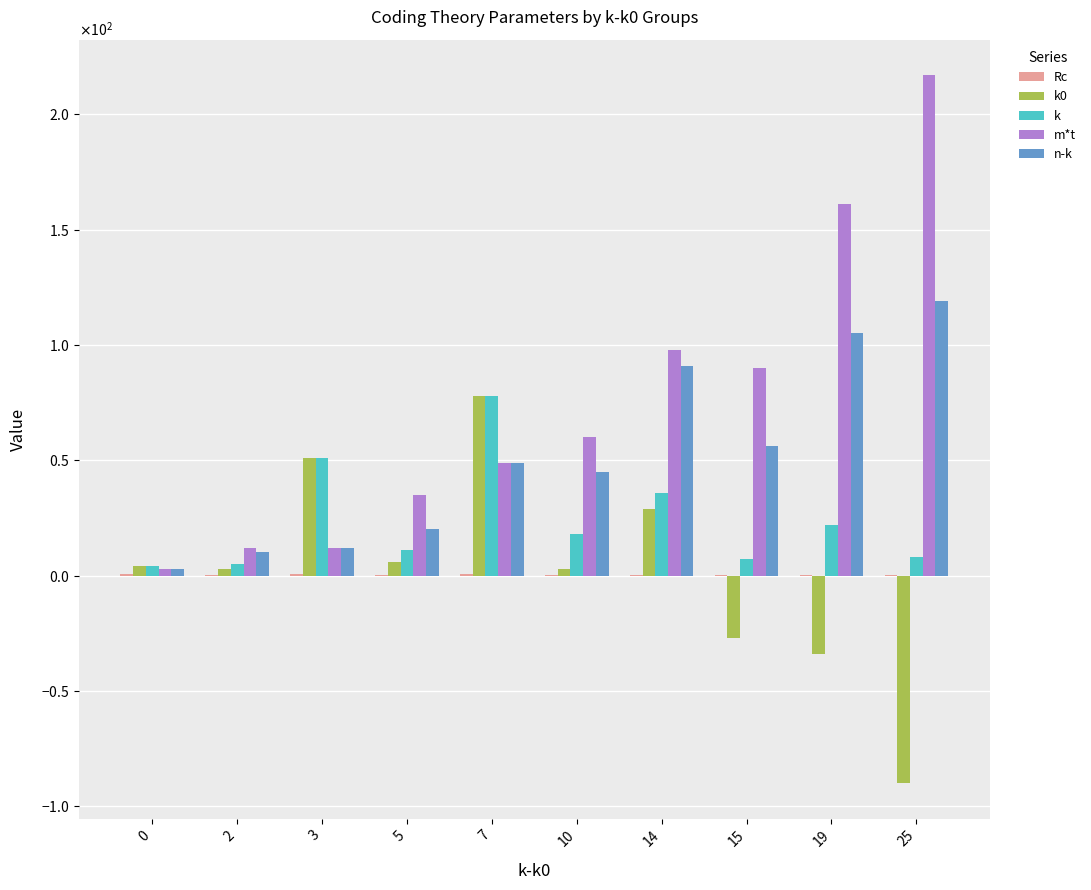

Which category has the highest value across all series?

25